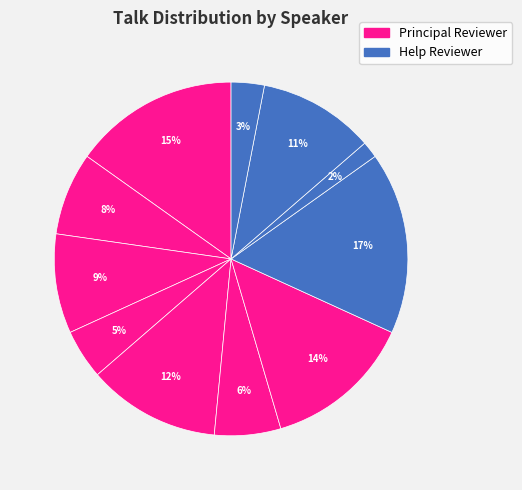

How many slices are in this pie chart?

11